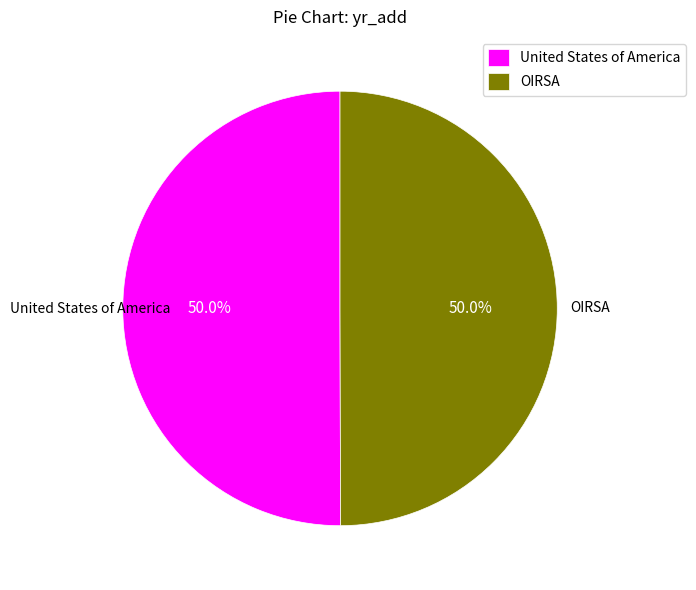

What is the ratio of the value at OIRSA to the value at United States of America?

1.0